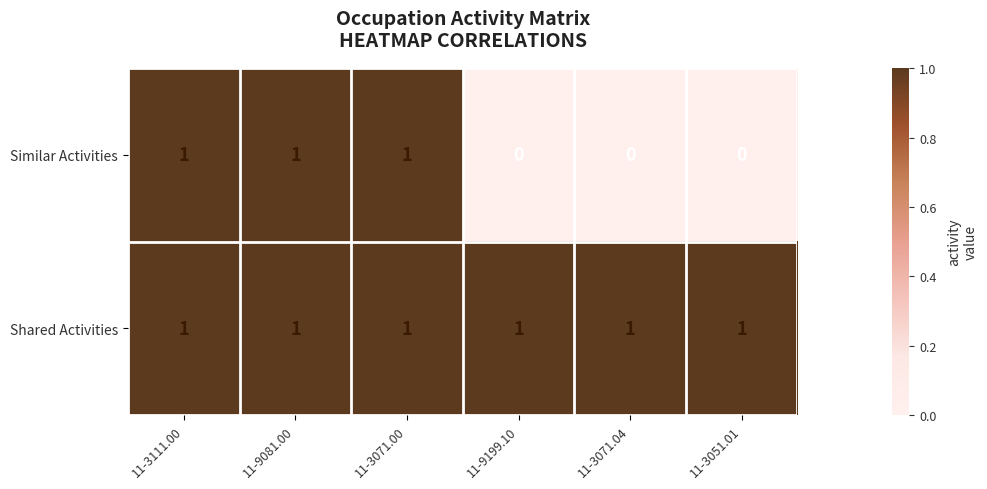

The Shared Activities series shows 1 at 11-3111.00. True or false?

True